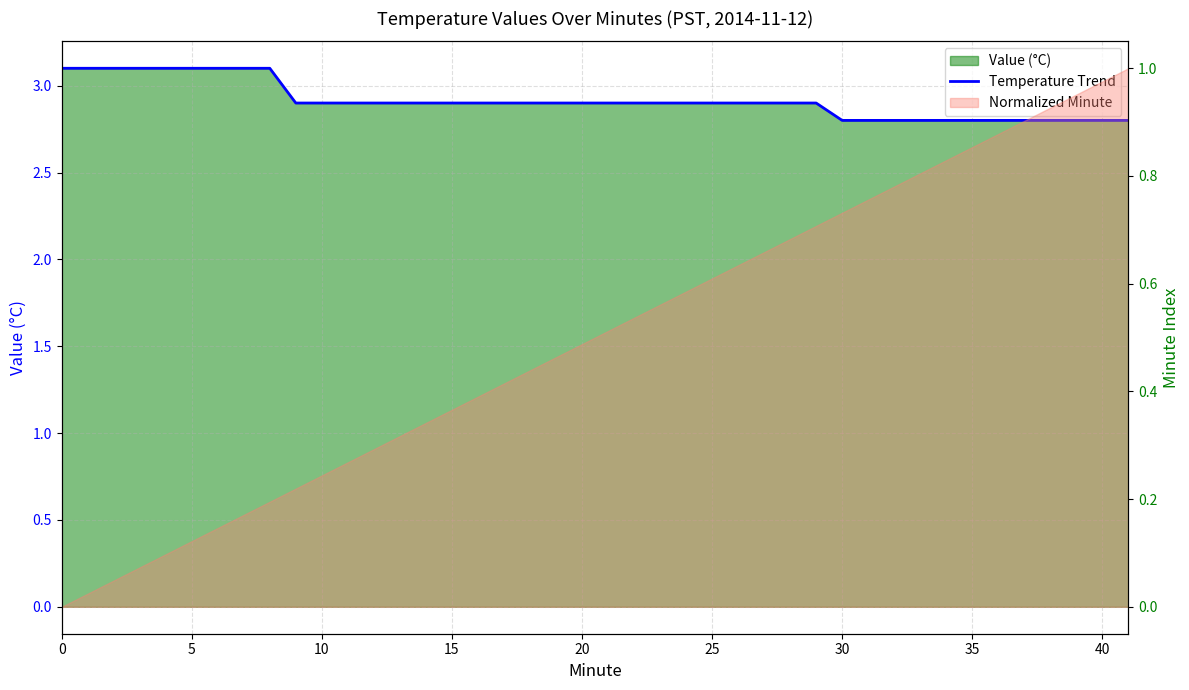

How many lines are shown in the chart?

1